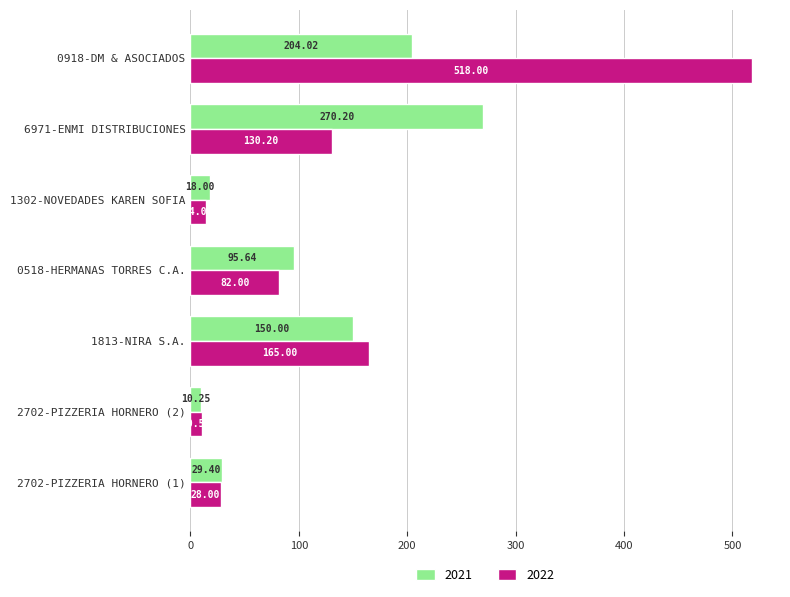

At which label is 2022 closest to 264?

1813-NIRA S.A.